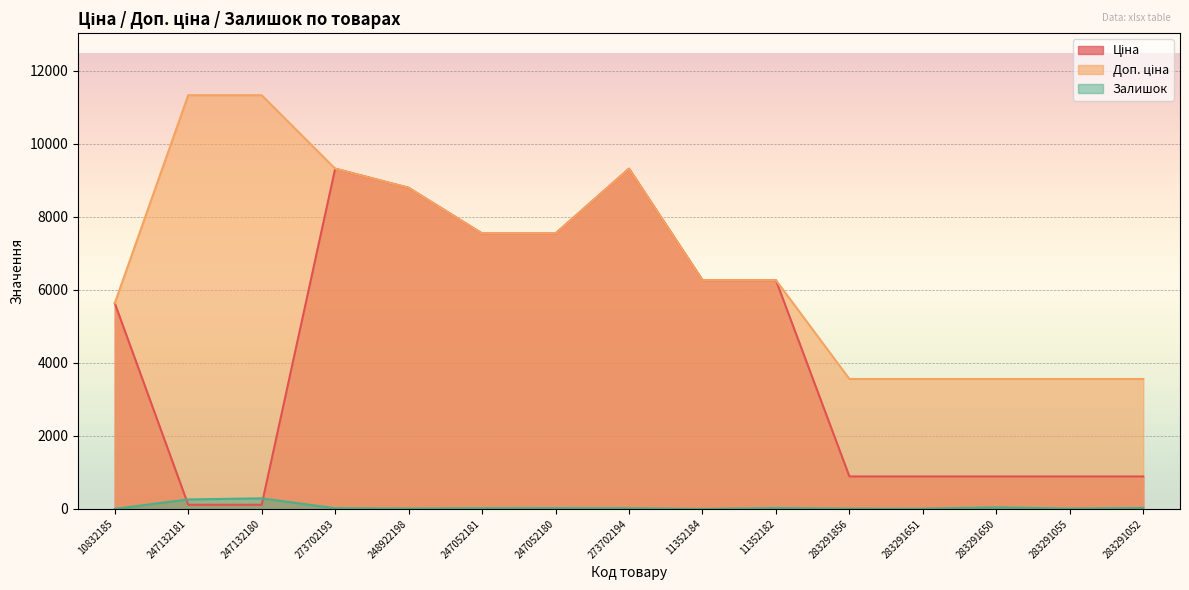

How many lines are shown in the chart?

3